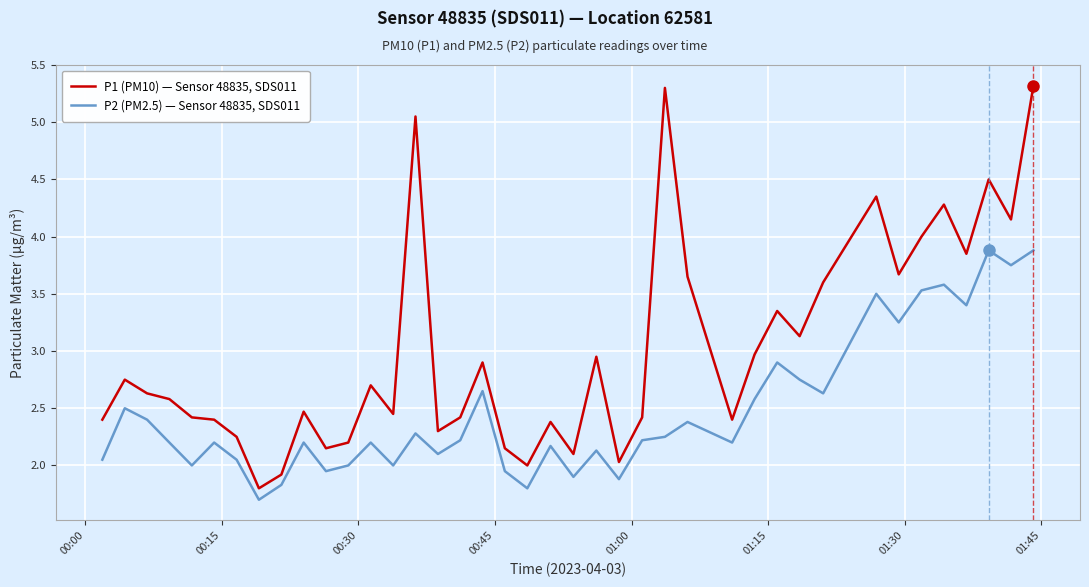

True or false: P1 (PM10) — Sensor 48835, SDS011 and P2 (PM2.5) — Sensor 48835, SDS011 intersect in this chart.

False